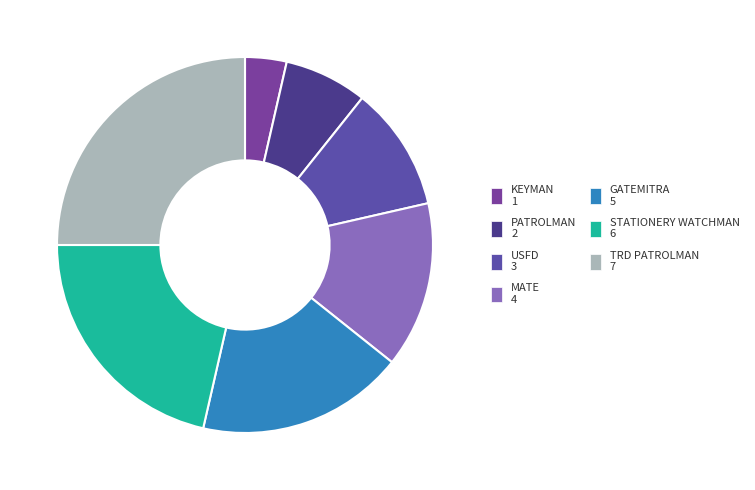

To the nearest percent, what is the difference between the largest and smallest slice percentages?

21%